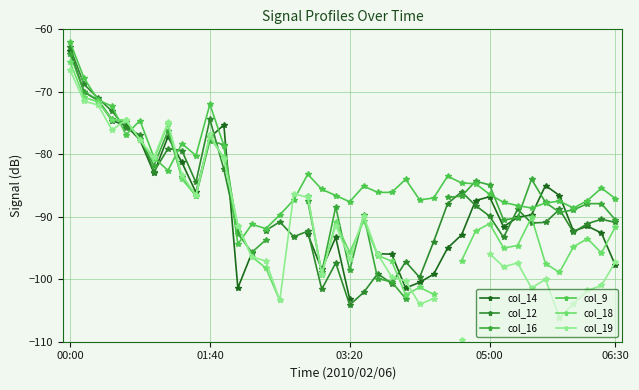

How many data points in col_12 are above -90?

18